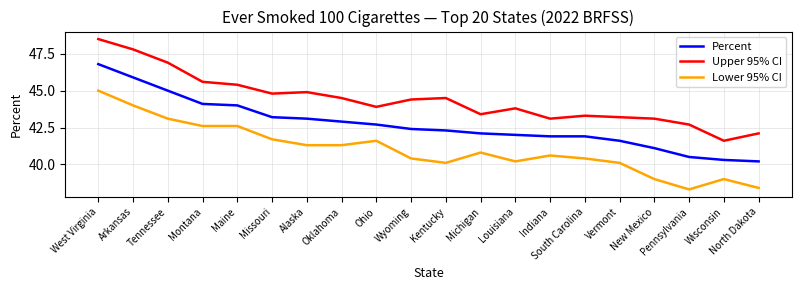

What is the total value across all series at New Mexico?

123.2